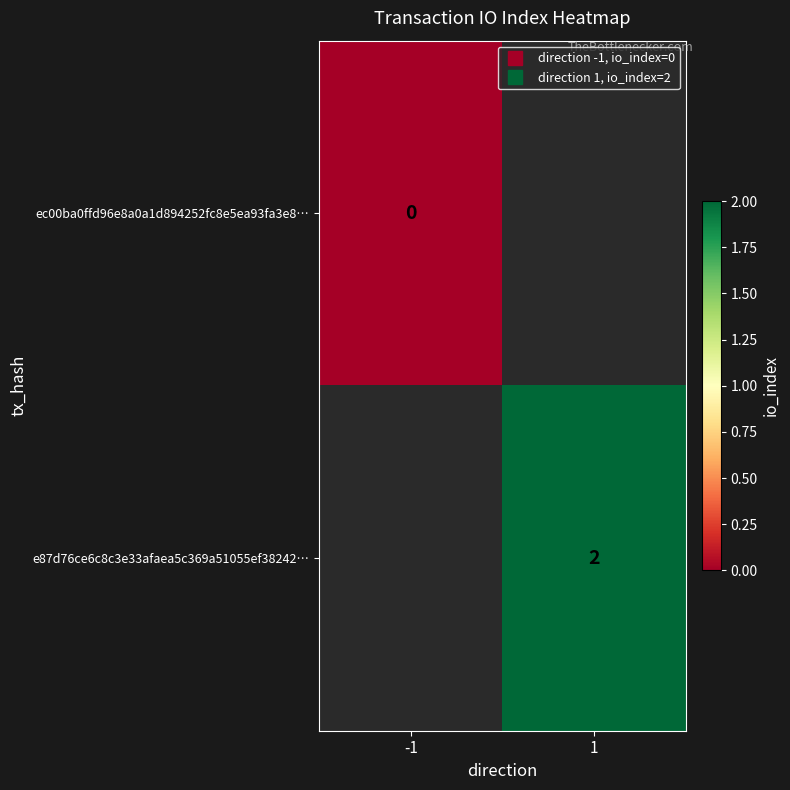

List the series in order of their peak value, highest first.

ec00ba0ffd96e8a0a1d894252fc8e5ea93fa3e8…, e87d76ce6c8c3e33afaea5c369a51055ef38242…